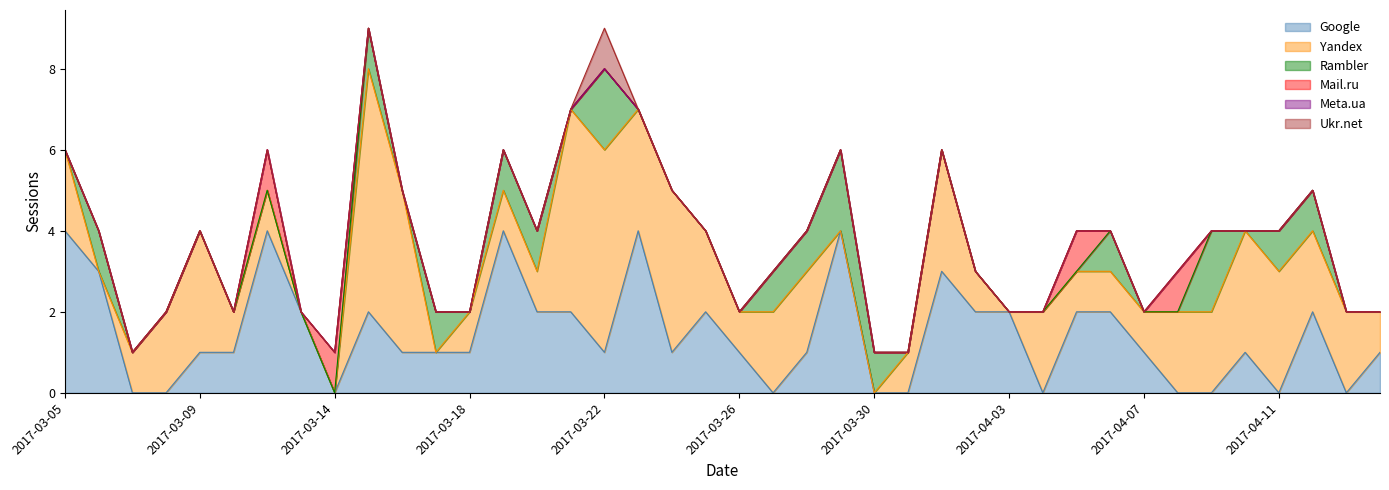

True or false: Yandex and Meta.ua cross at least once.

False